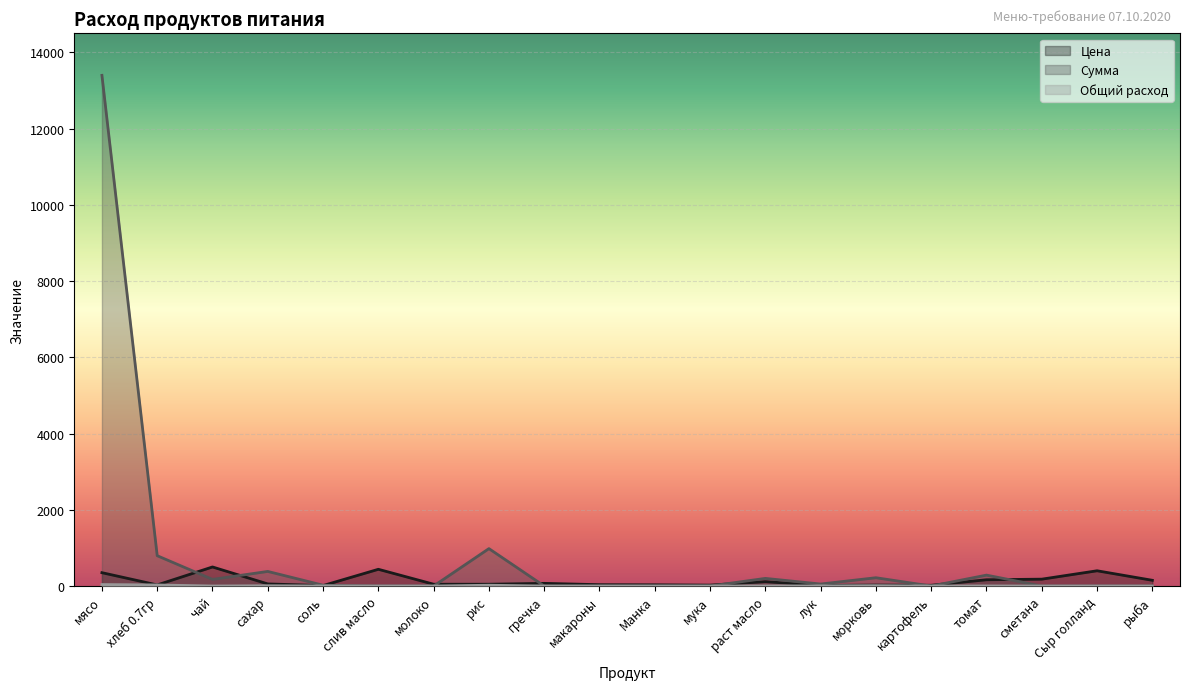

What is the spread (max minus min) of values at сахар?

375.8